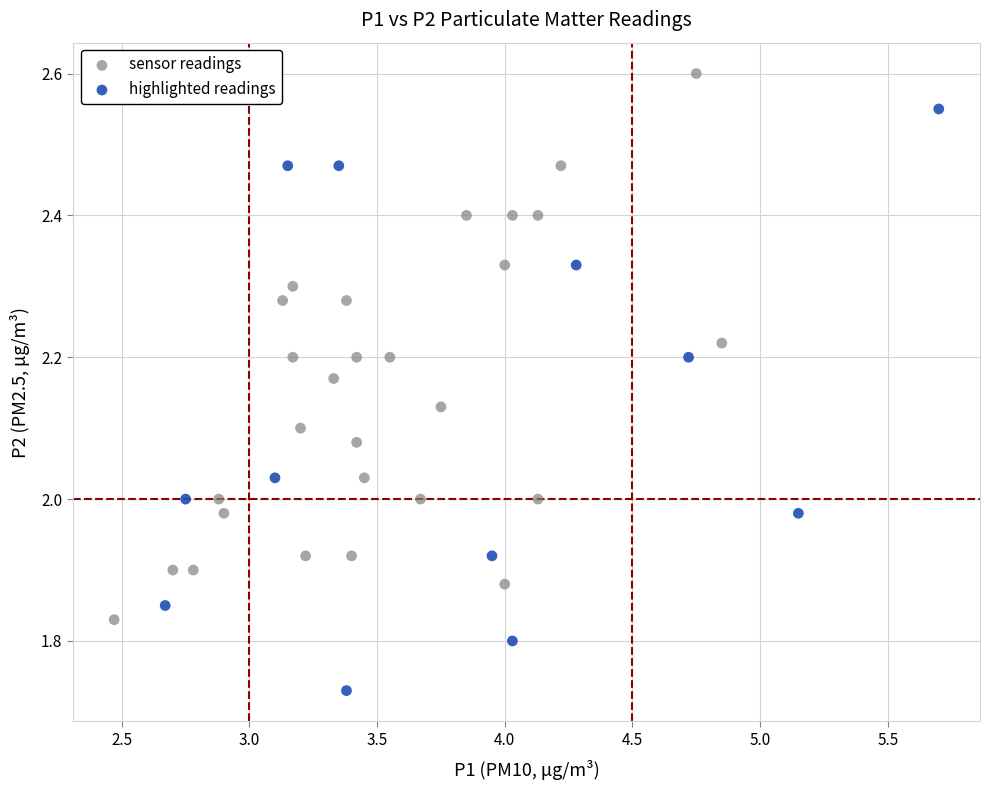

Which series reaches the minimum Y coordinate?

highlighted readings